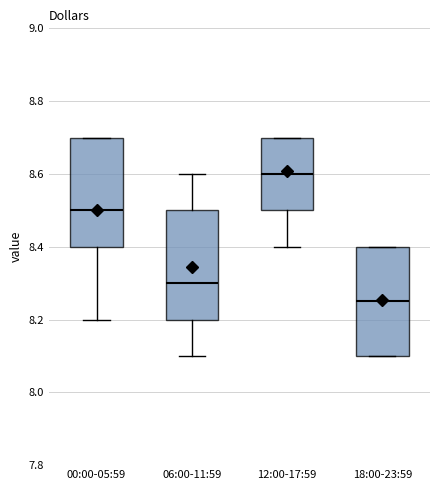

Where is the upper edge of the box for 18:00-23:59 on the y-axis? The values are not printed on the chart, so give them approximately, as read against the axis.

8.40